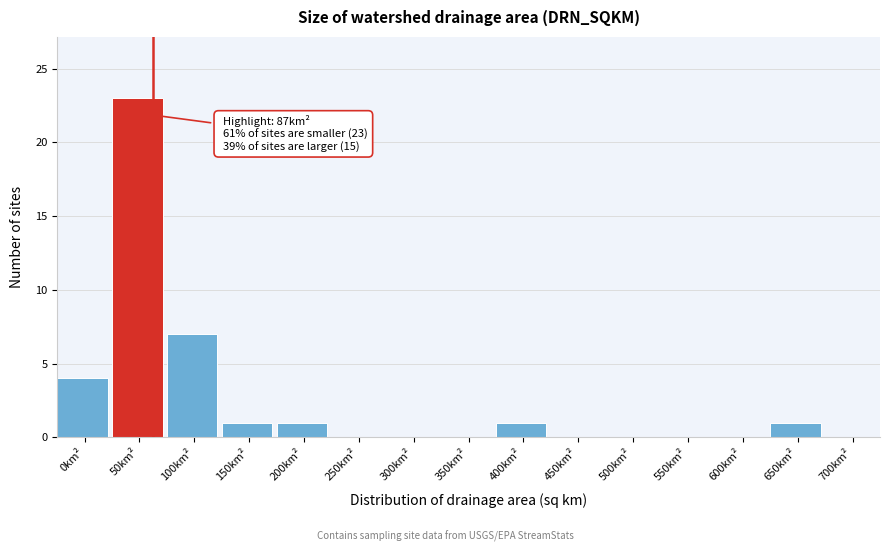

Reading left to right, extract all data points from this chart.

0km²=4	50km²=23	100km²=7	150km²=1	200km²=1	250km²=0	300km²=0	350km²=0	400km²=1	450km²=0	500km²=0	550km²=0	600km²=0	650km²=1	700km²=0